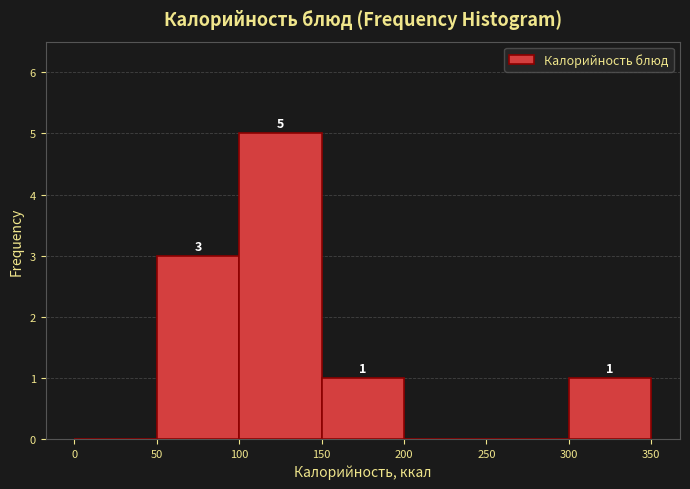

Over which range of the x-axis is the bar tallest?

100 to 150